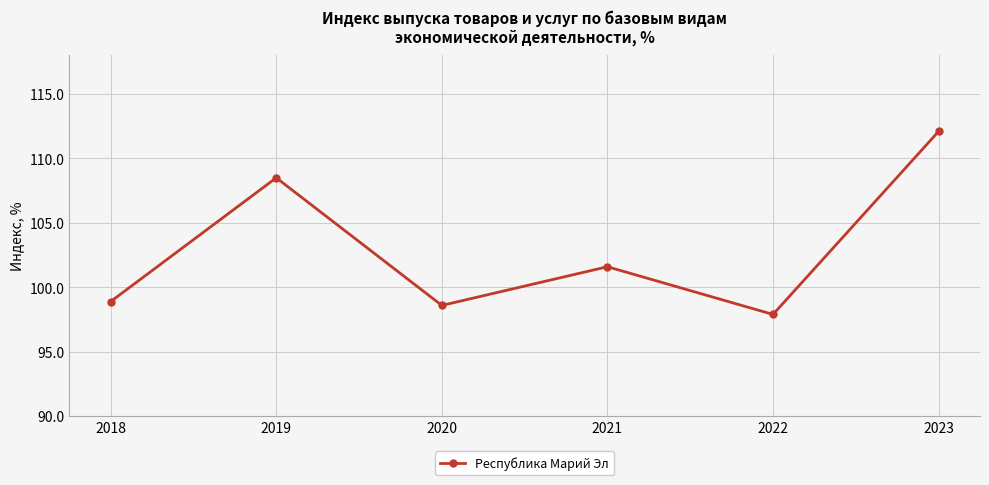

How many lines are shown in the chart?

1